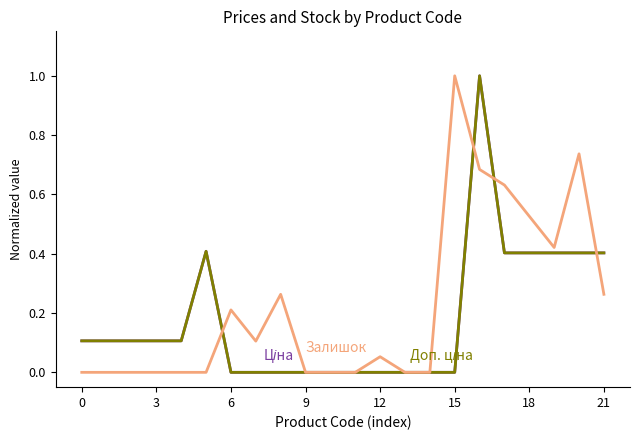

Is this an area chart (filled region under the line)?

No